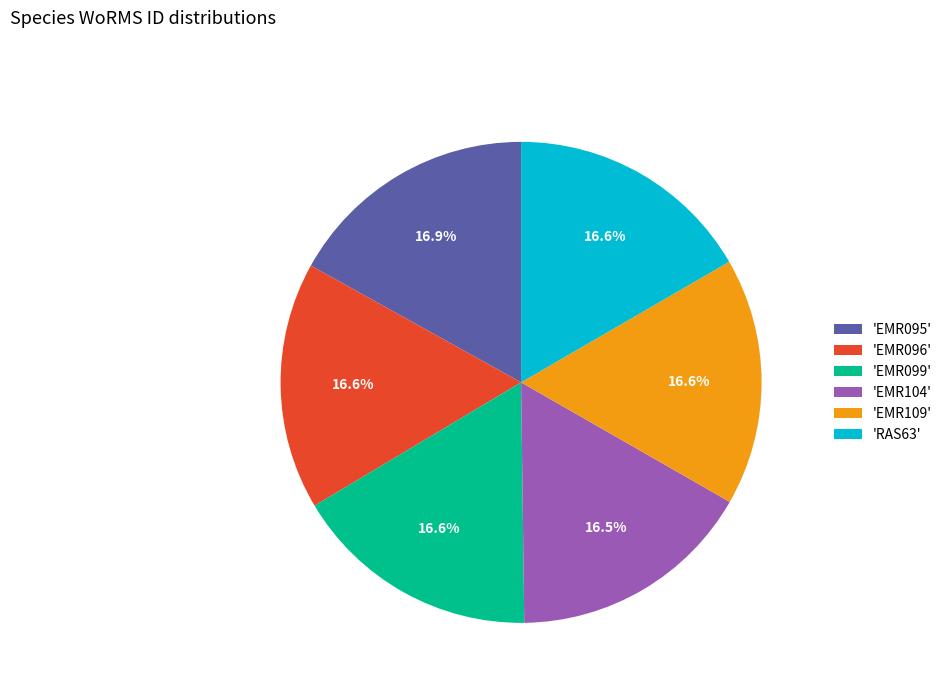

Is 'RAS63' the majority of the pie?

No